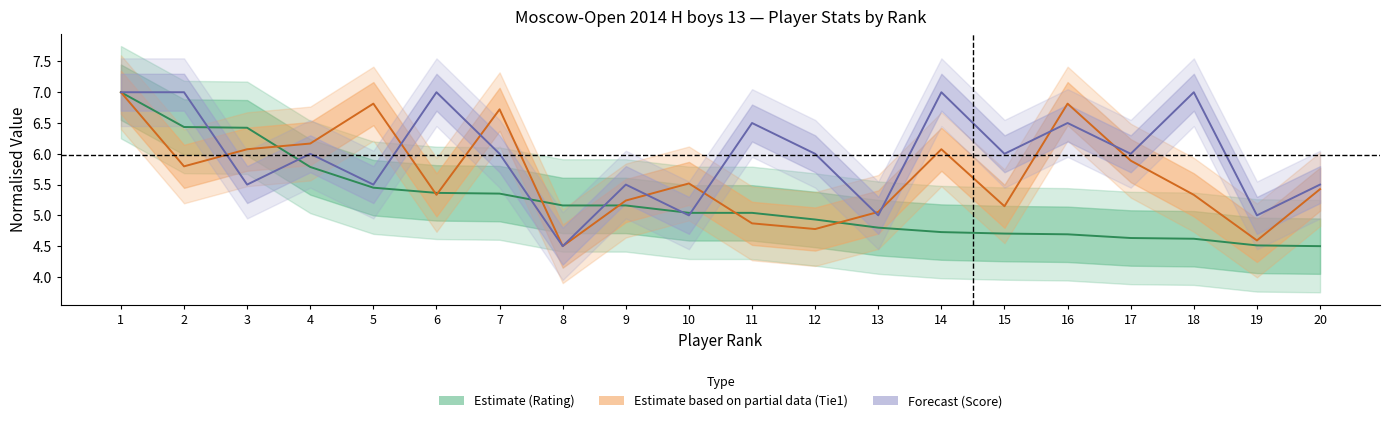

Is it true that Очки equals 3.5 at 15?

False